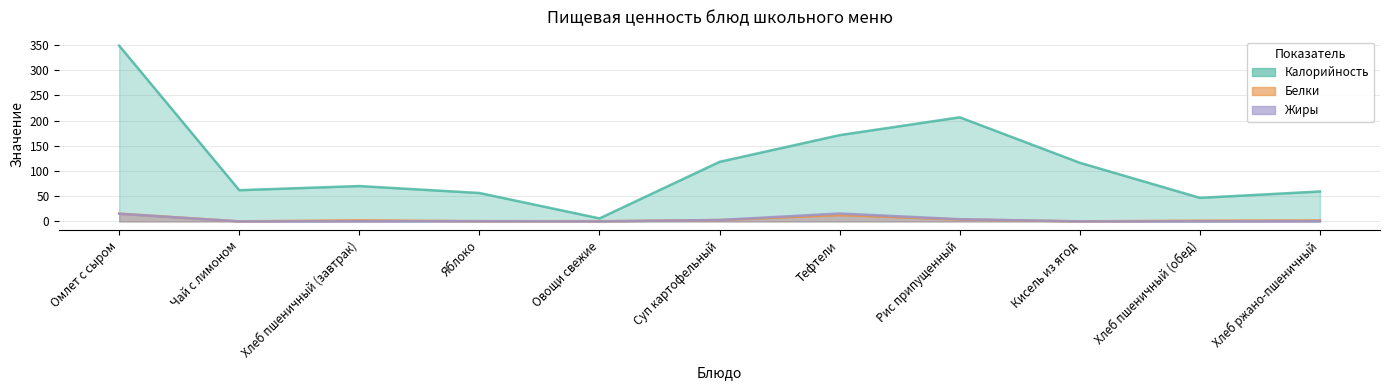

True or false: Калорийность and Жиры intersect in this chart.

False